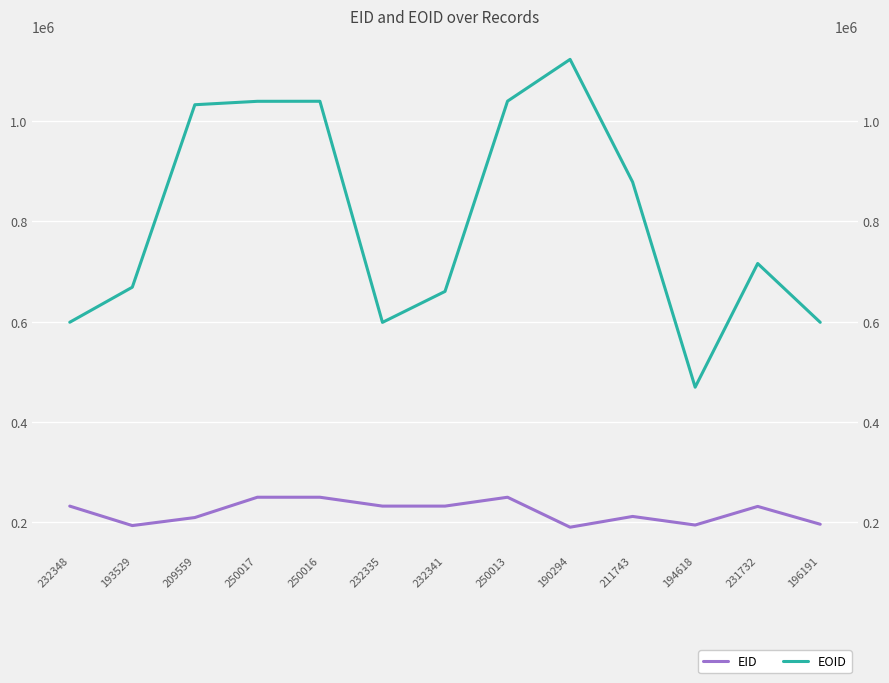

At which category is the sum across all series the highest?

190294